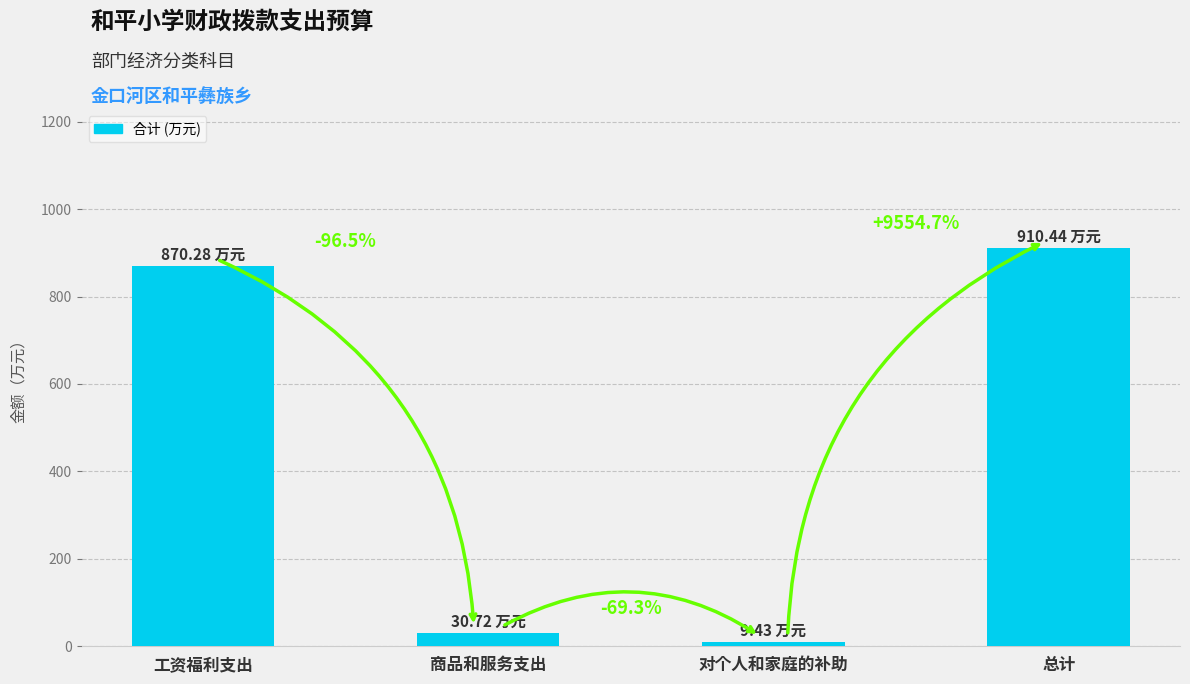

What is the difference between the second highest and second lowest values?

839.6